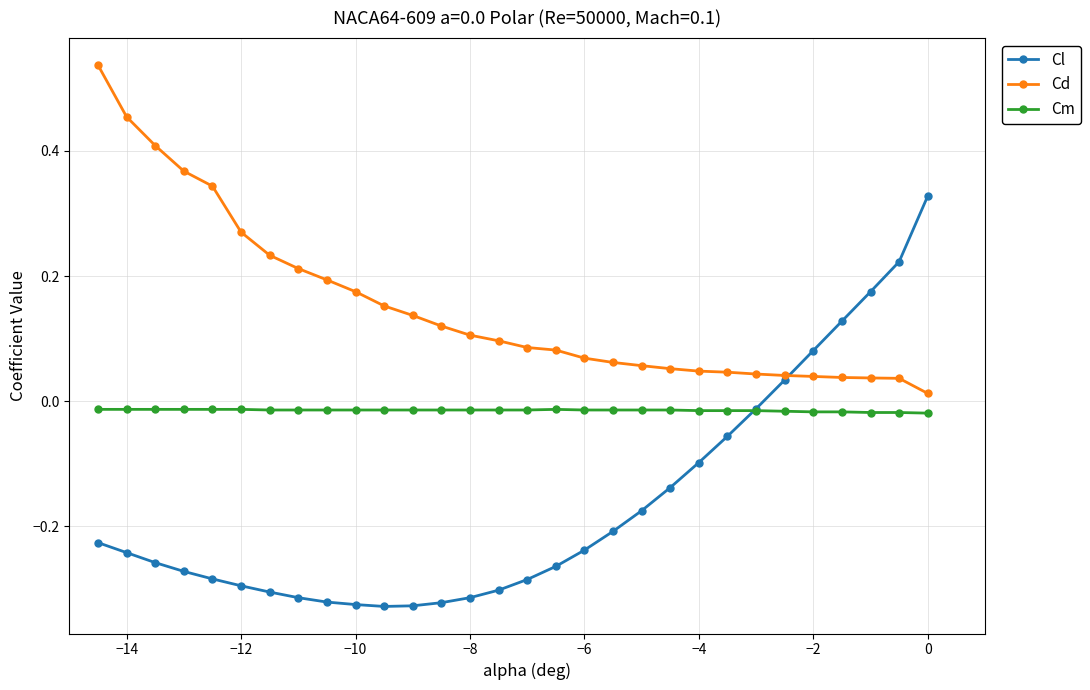

Rank the series by their maximum value, from lowest to highest.

Cm, Cl, Cd